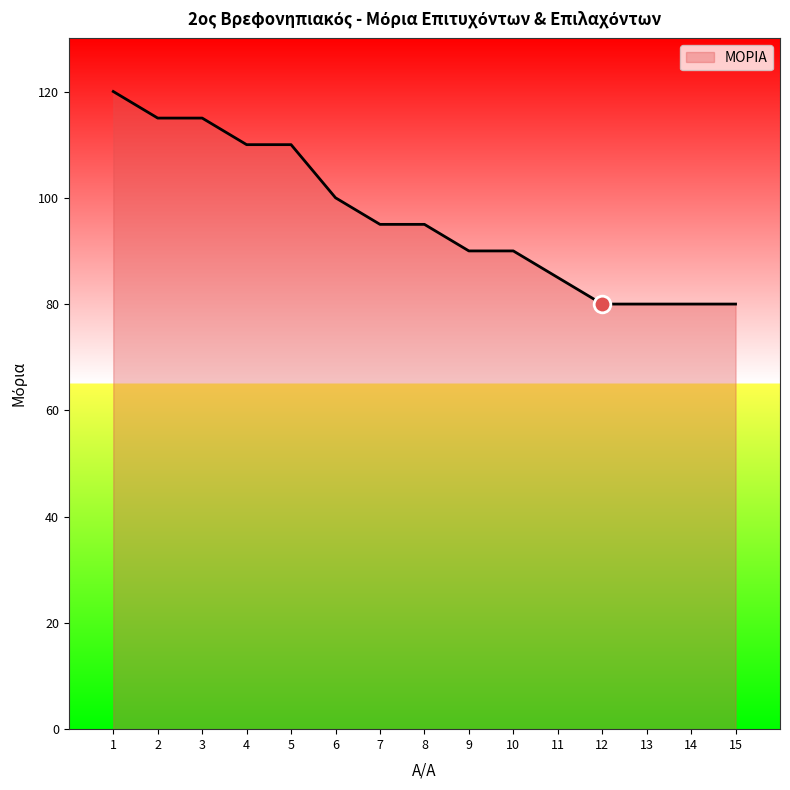

Is it true that the value at 12 is 123?

False